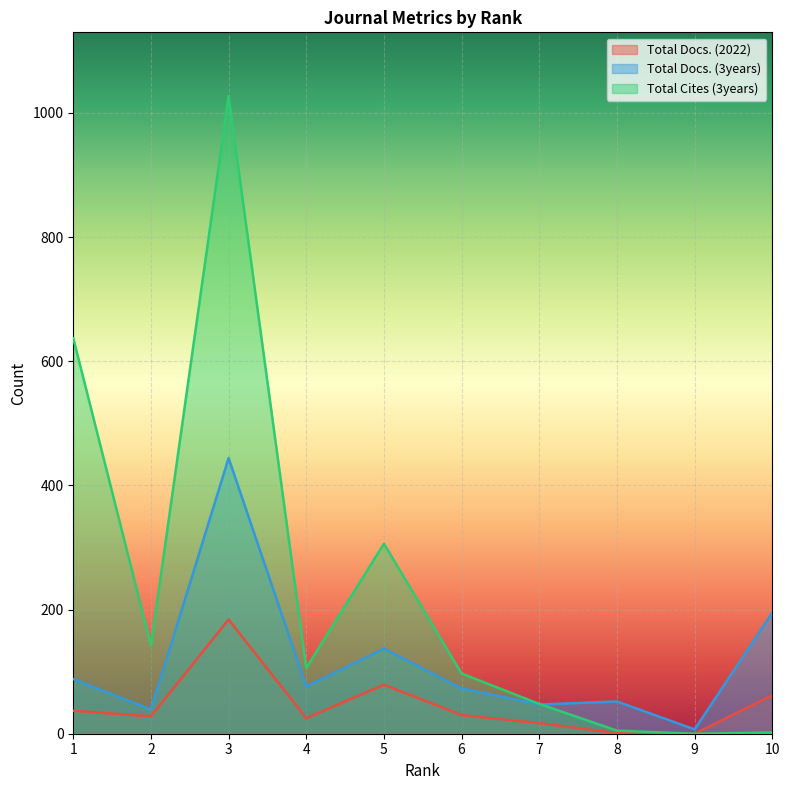

At which category does Total Docs. (3years) reach its first local peak?

3